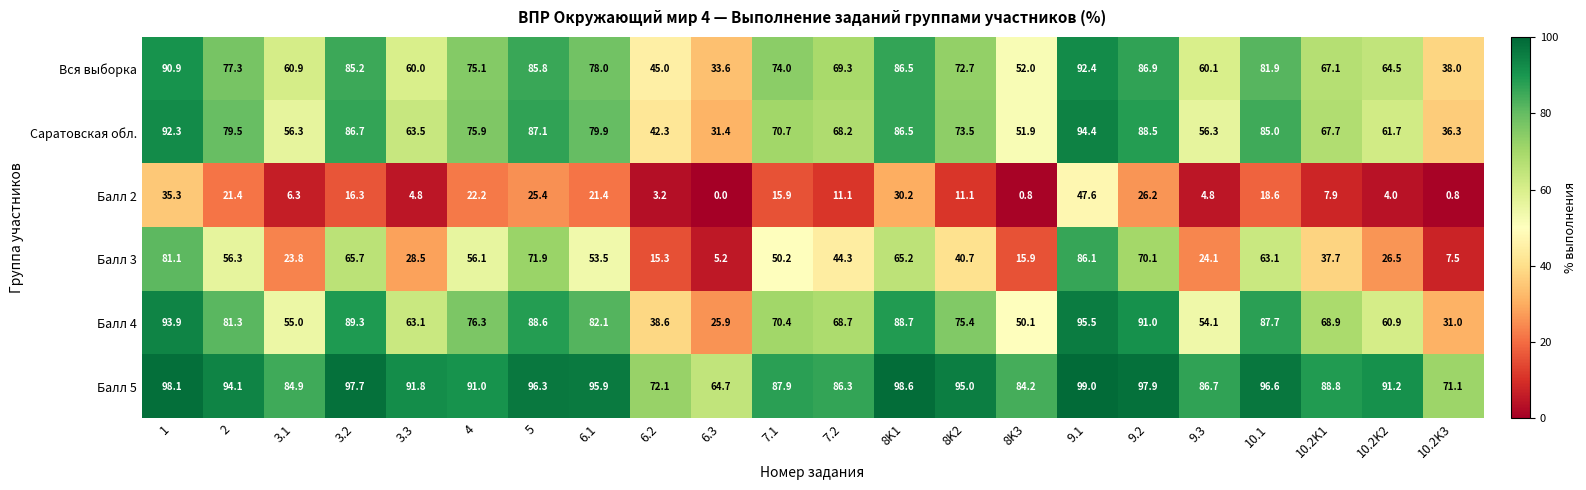

What is the total value across all series at 8K3?

254.9